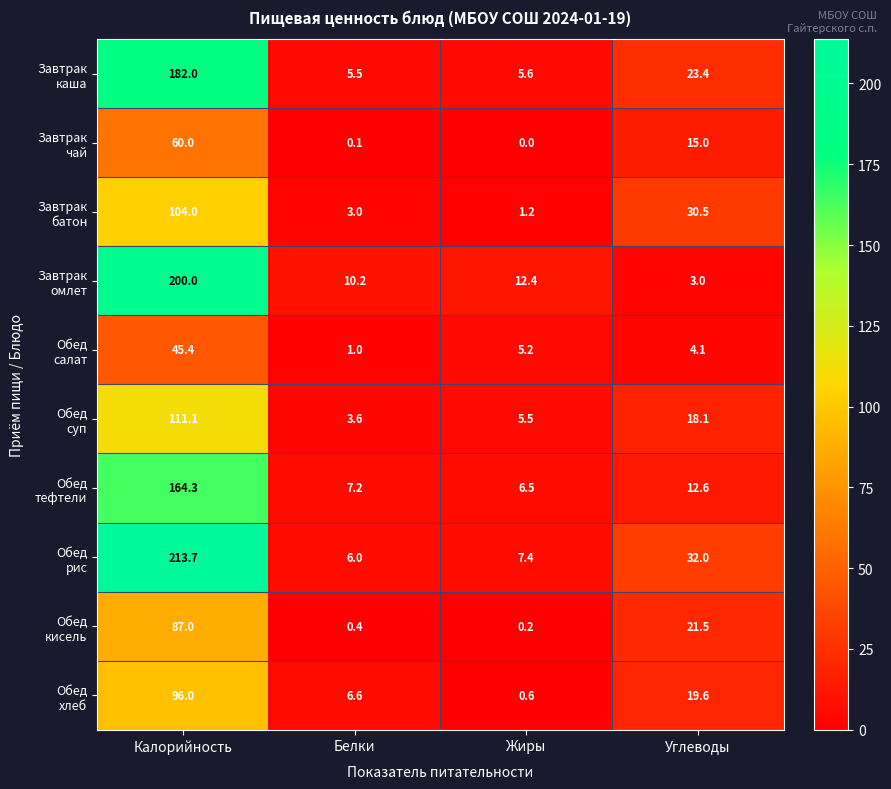

Which label corresponds to the smallest value in the chart?

Жиры